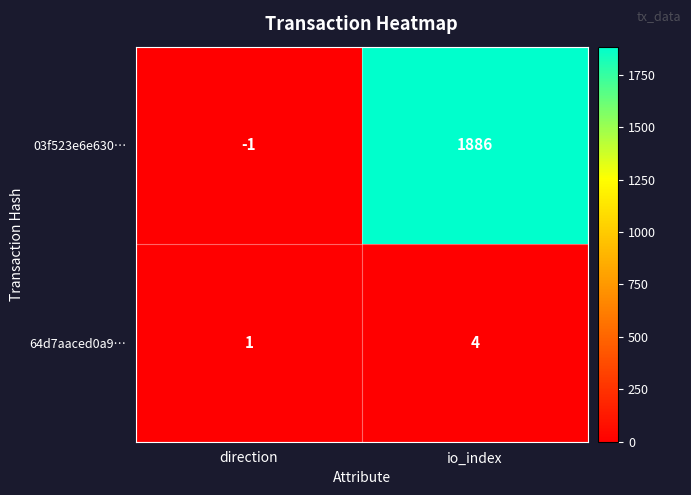

At which label is 03f523e6e630… closest to 942?

direction